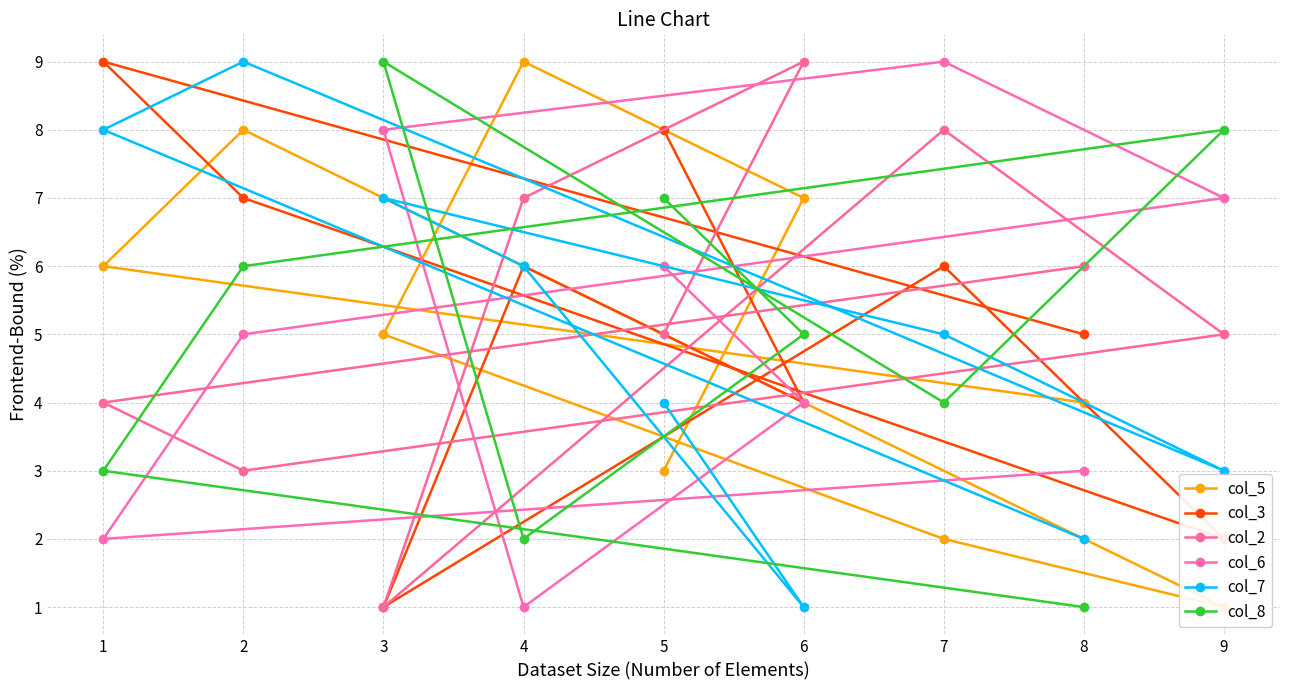

In col_3, how many points are lower than both neighbors (excluding endpoints)?

3